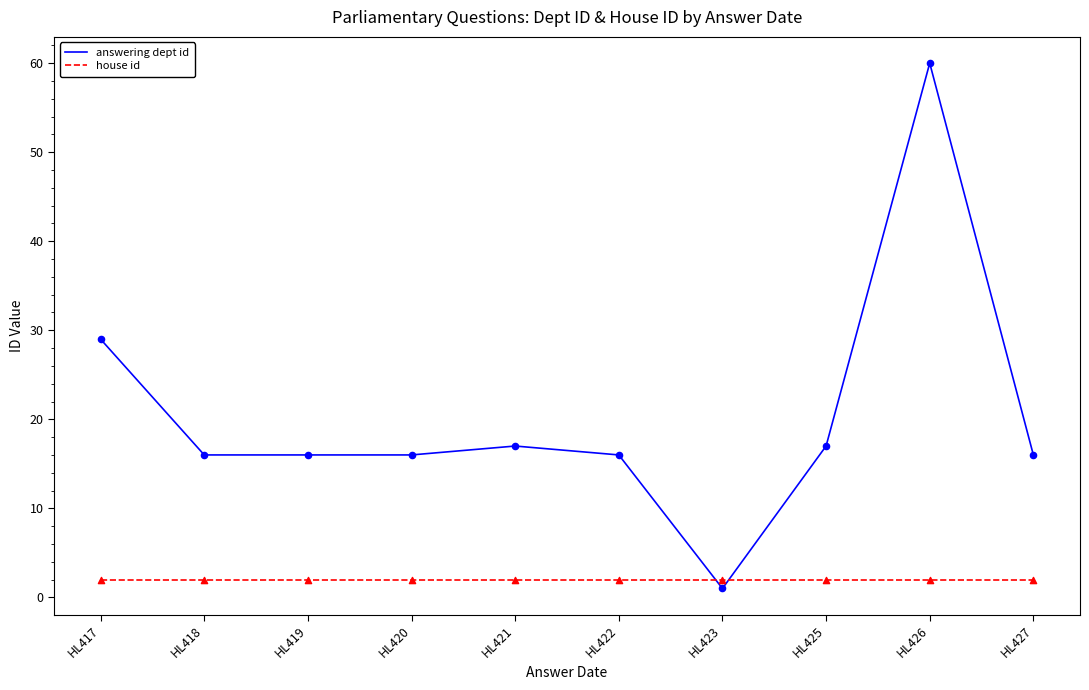

Which series has the largest total across all categories?

answering dept id